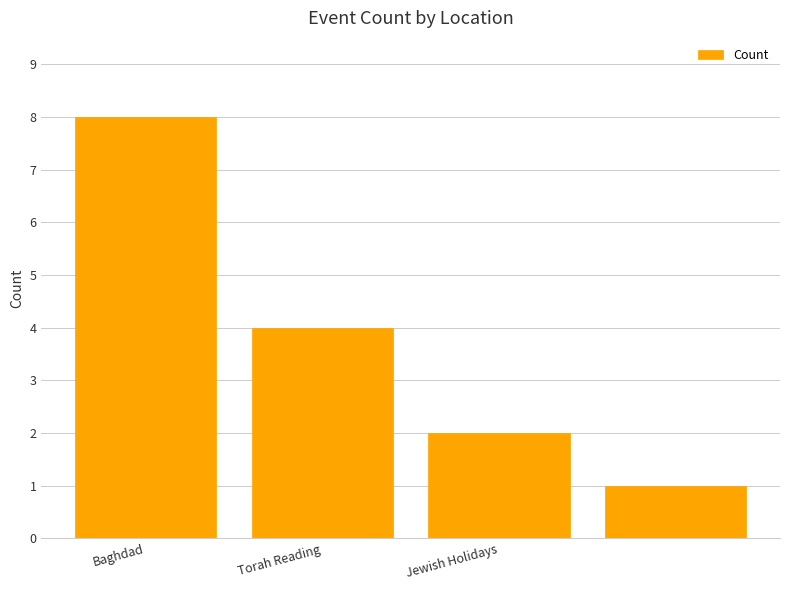

What is the value of the 3rd bar from the left?

2